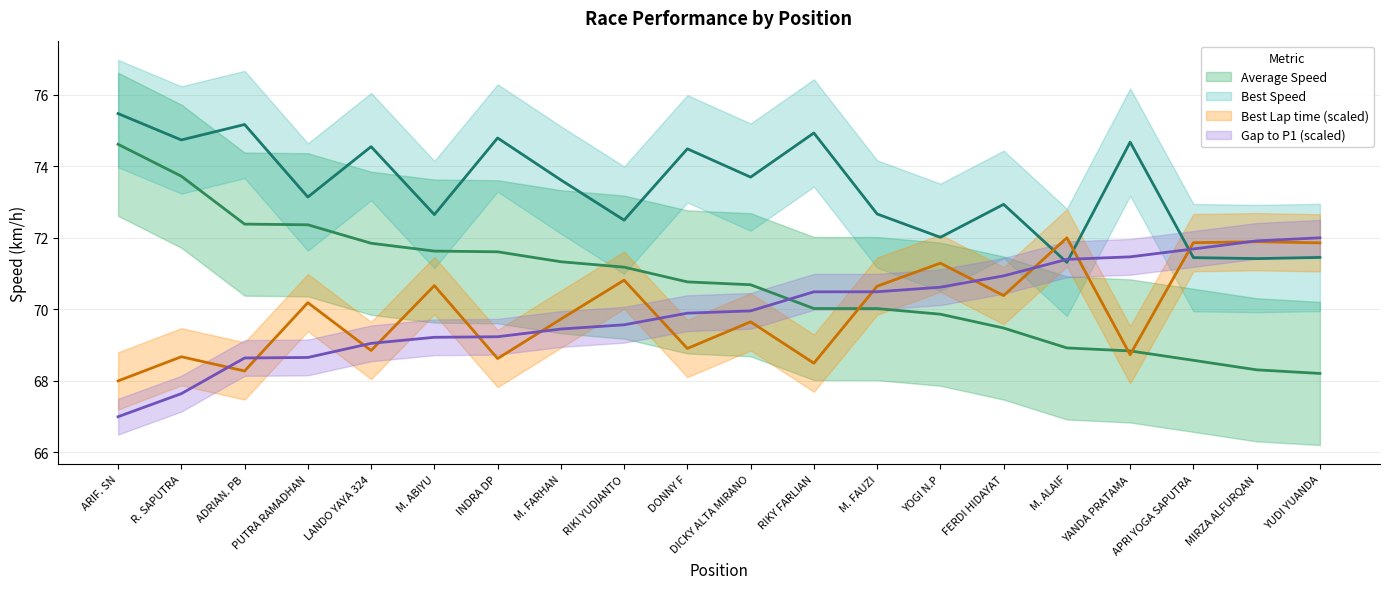

What is the difference between the Best Lap time values at DONNY F and YANDA PRATAMA?

0.2